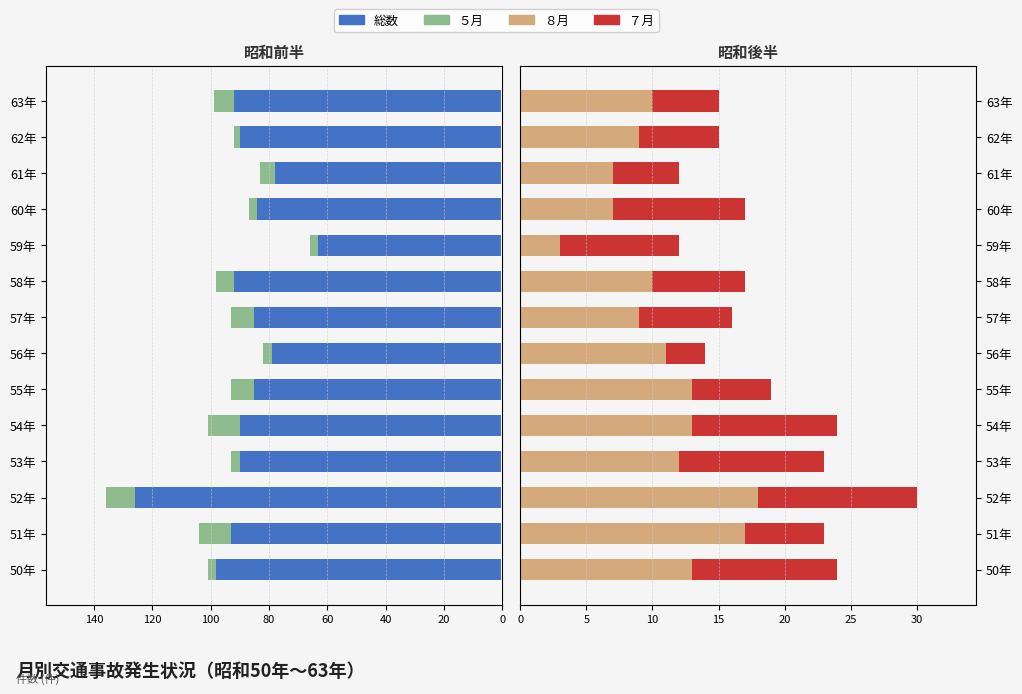

True or false: ８月 has a value of 12 at 61年.

False